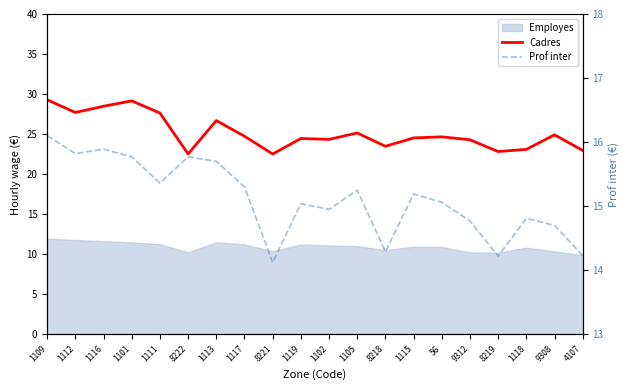

In Cadres, how many points are lower than both neighbors (excluding endpoints)?

6